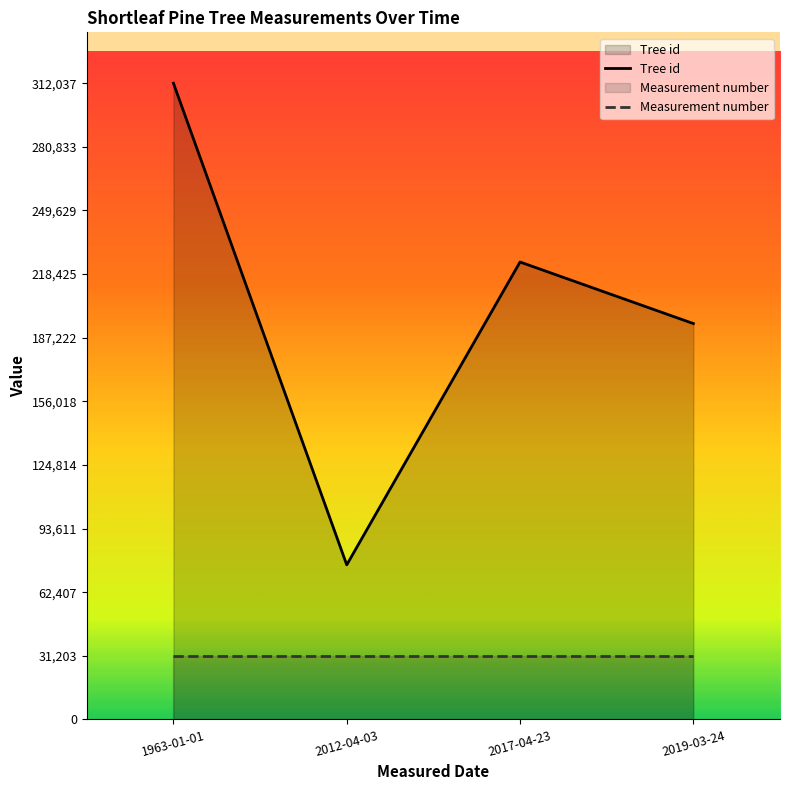

True or false: the data shows 312037 at 1963-01-01.

True